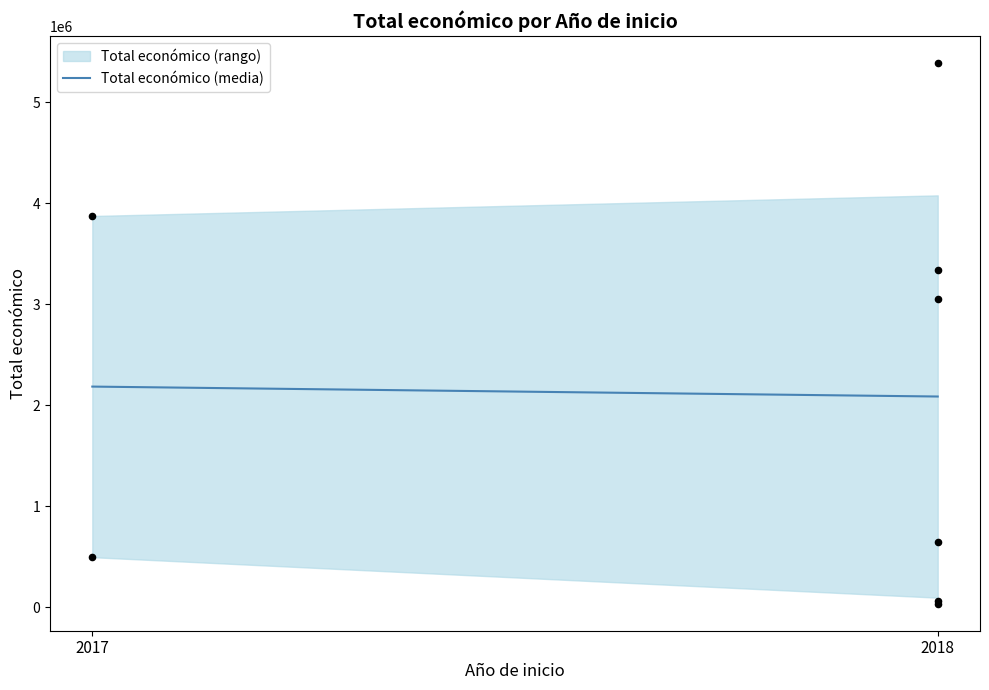

What Y value in the scatter plot is closest to 2711948?

3051573